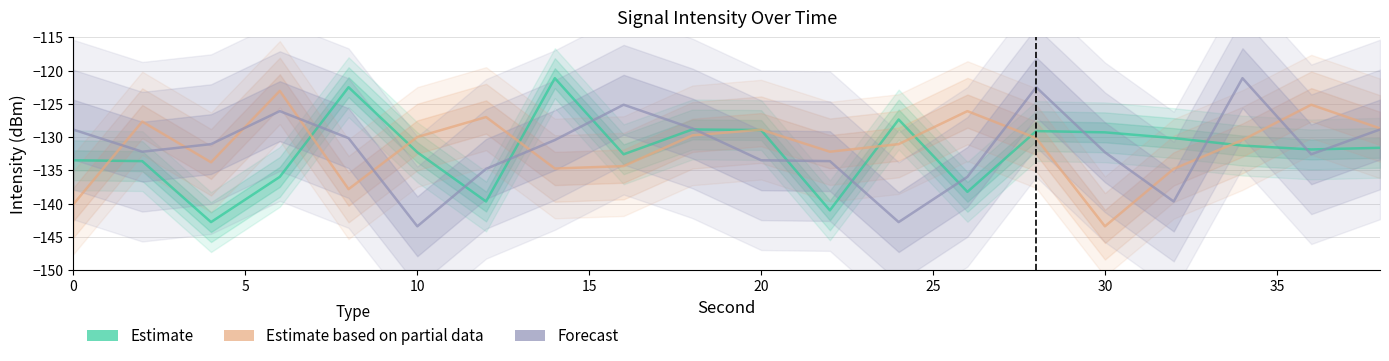

What is the spread (max minus min) of values at 0?

11.2